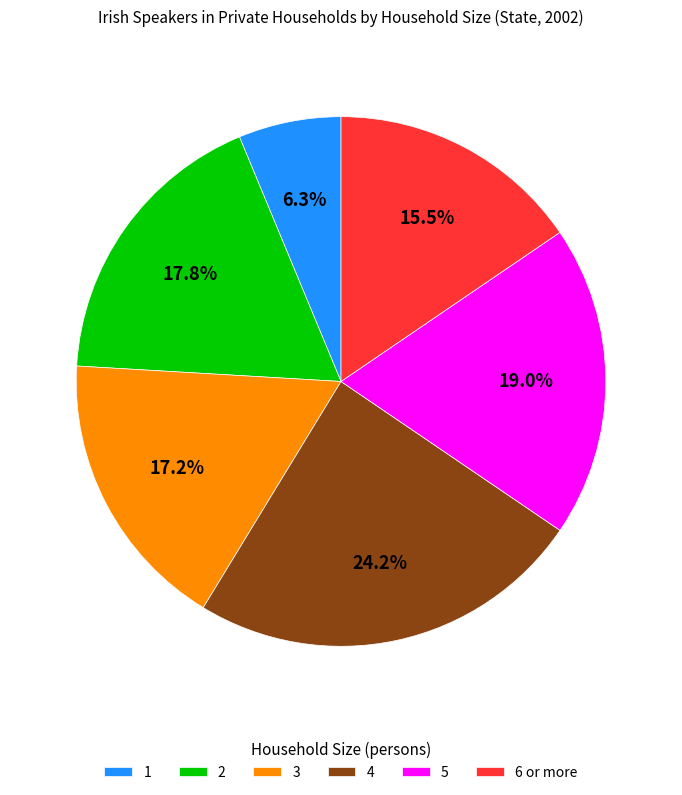

Does 4 account for over 50% of the chart?

No